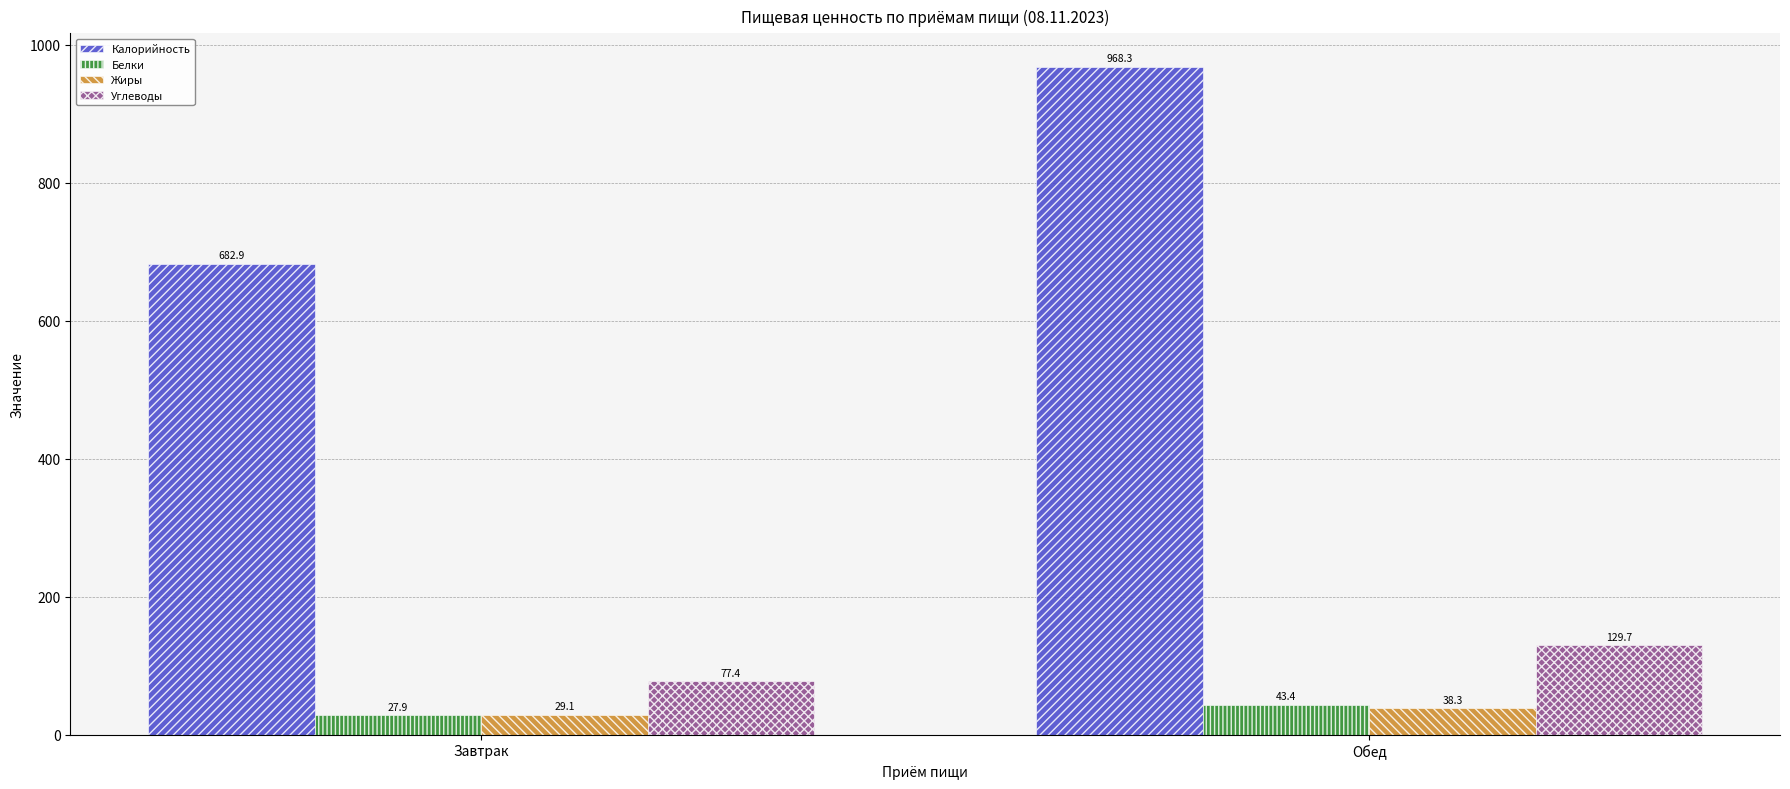

At how many categories does at least one series exceed 829?

1